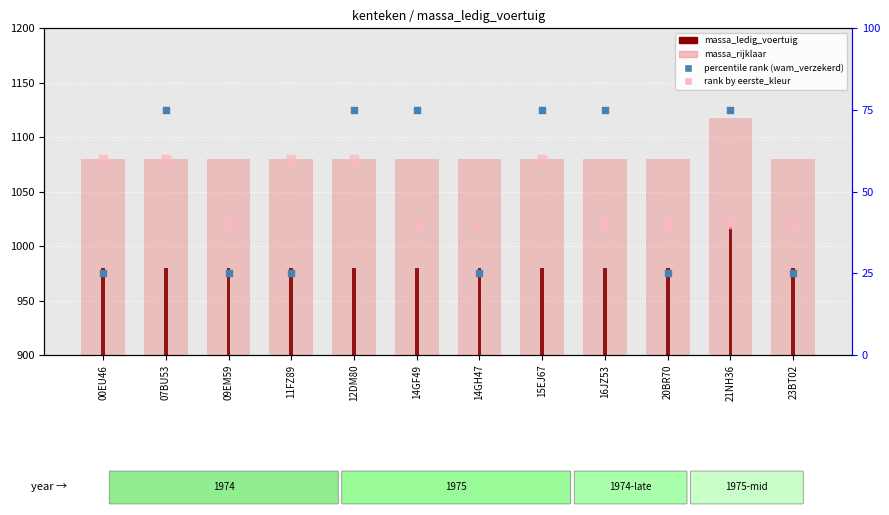

At which category is the sum across all series the highest?

21NH36